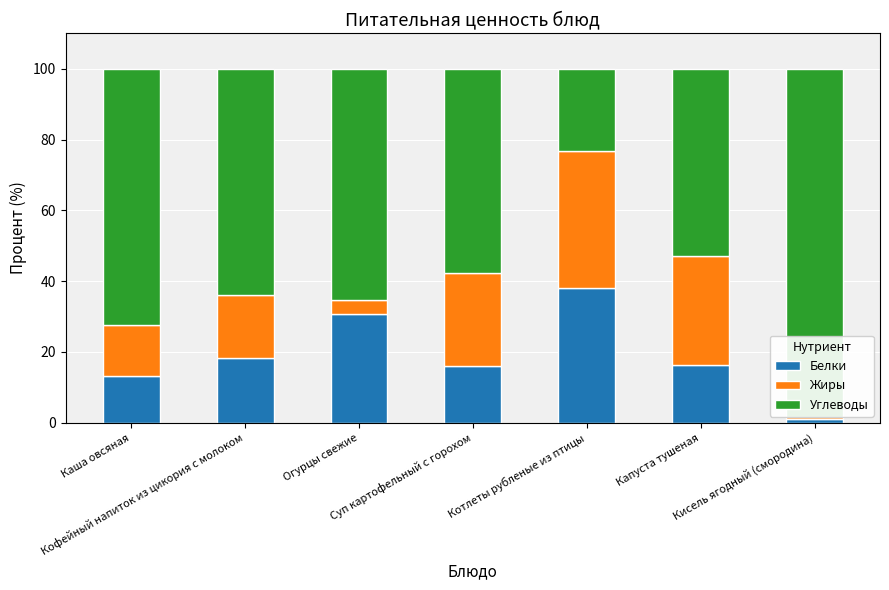

How many data points does each series have?

7